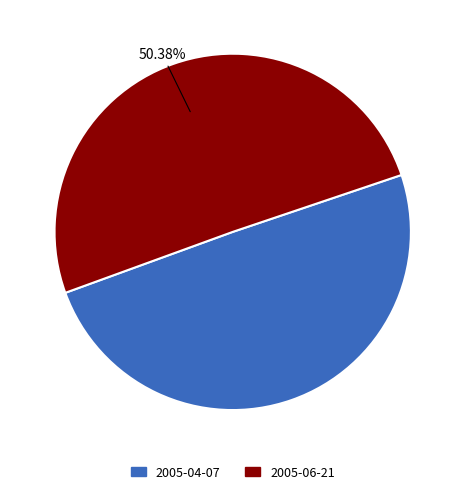

To the nearest percent, what is the average slice percentage?

50%